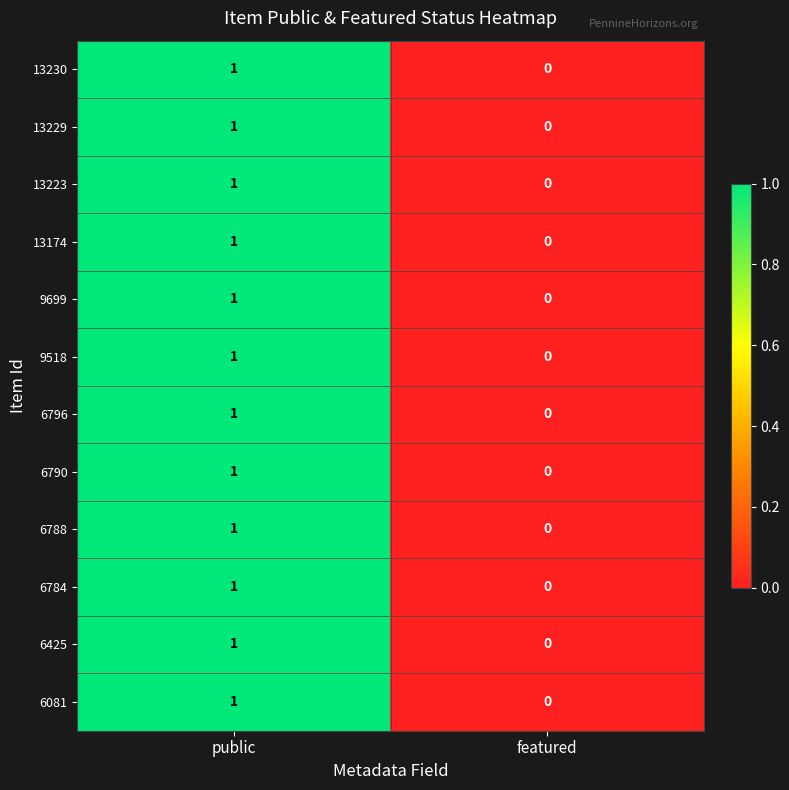

Which category has the lowest value across all series?

featured